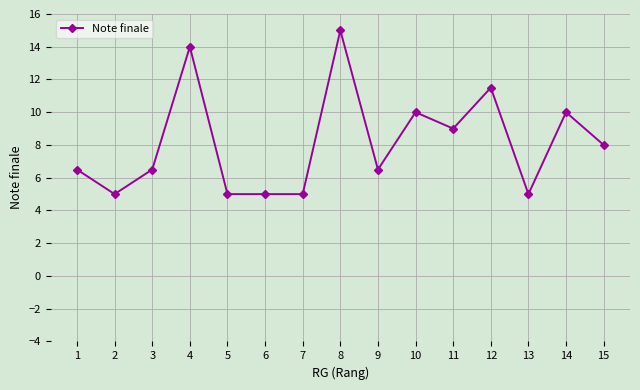

What is the minimum value shown in the chart?

5.0